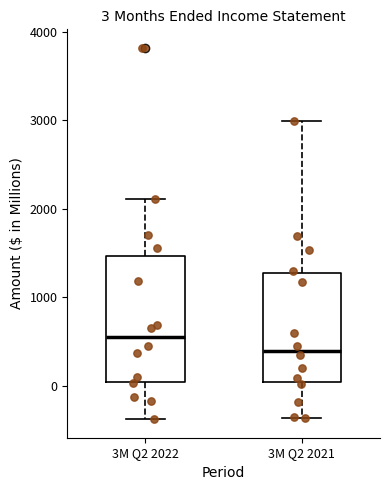

Comparing the boxes themselves (not the whiskers), which one is the tallest?

3M Q2 2022